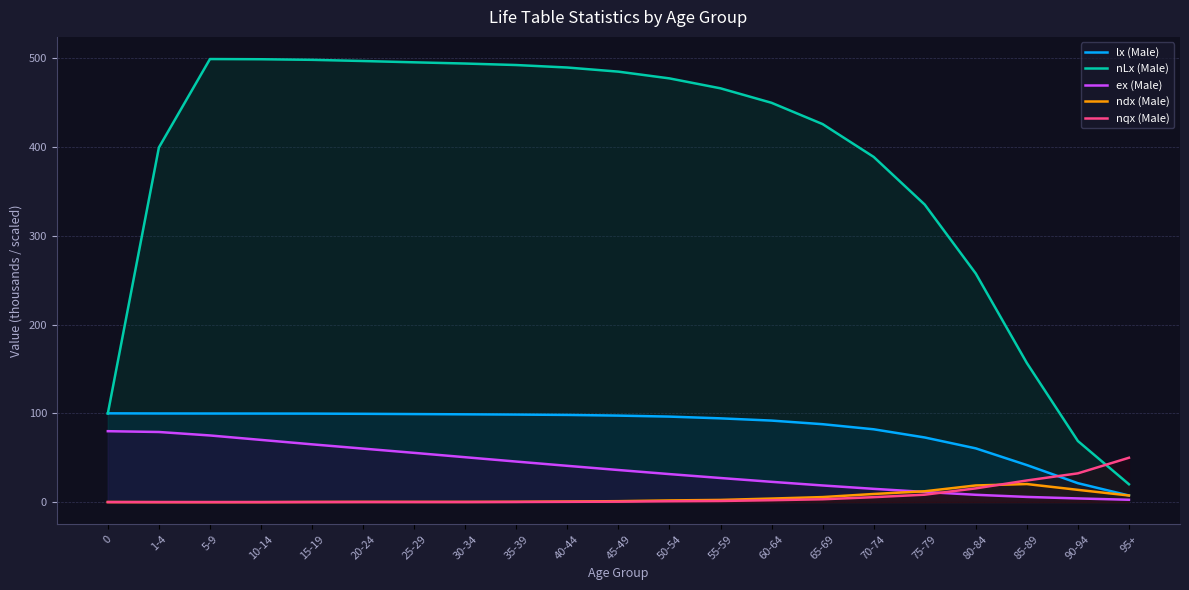

What are all the series names shown in the legend?

lx (Male), nLx (Male), ex (Male), ndx (Male), nqx (Male)